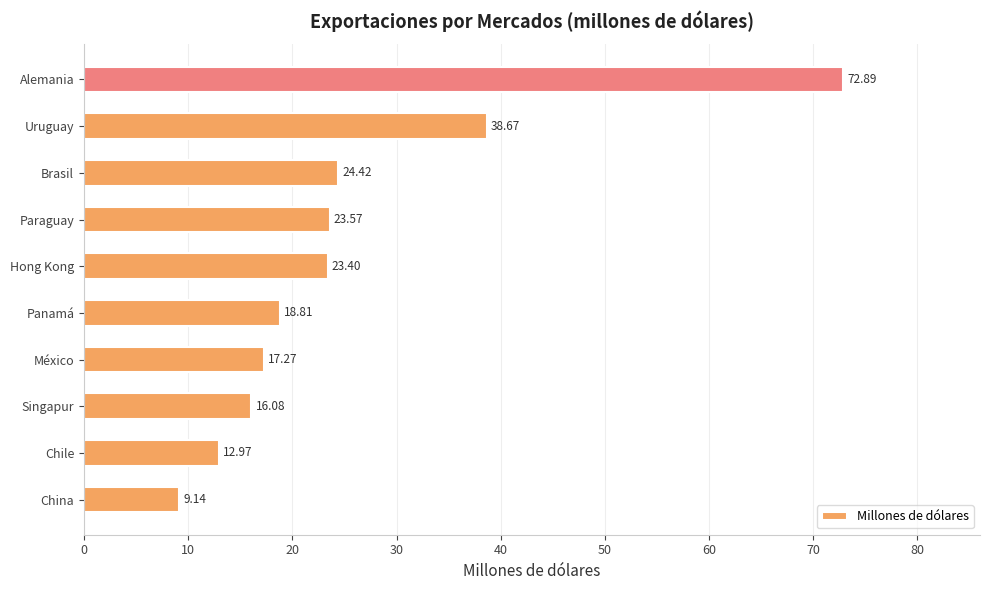

At which category does the chart reach its minimum across all series?

China